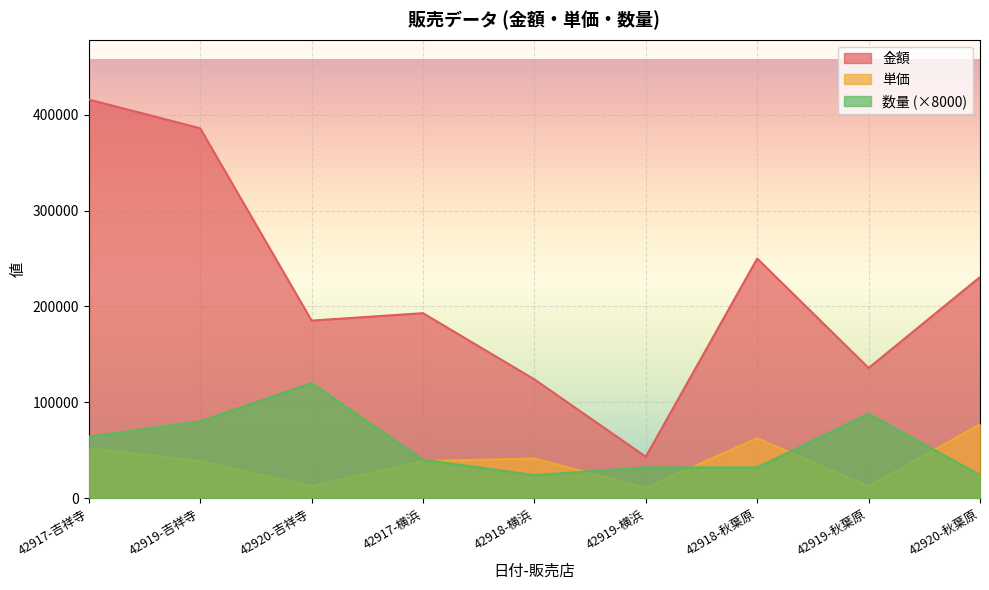

What is the label of the 8th point from the right?

42919-吉祥寺